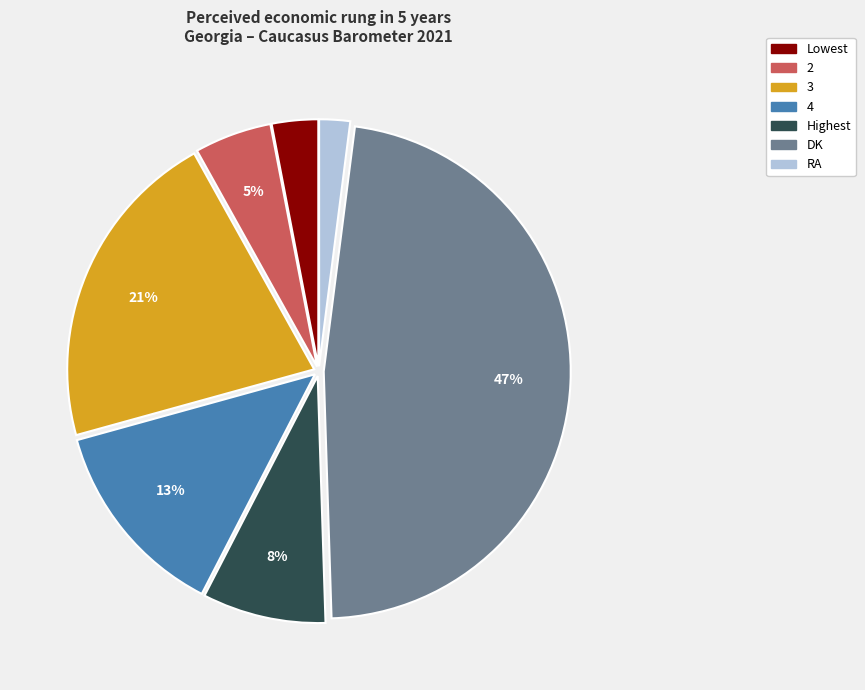

To the nearest percent, what is the average slice percentage?

14%